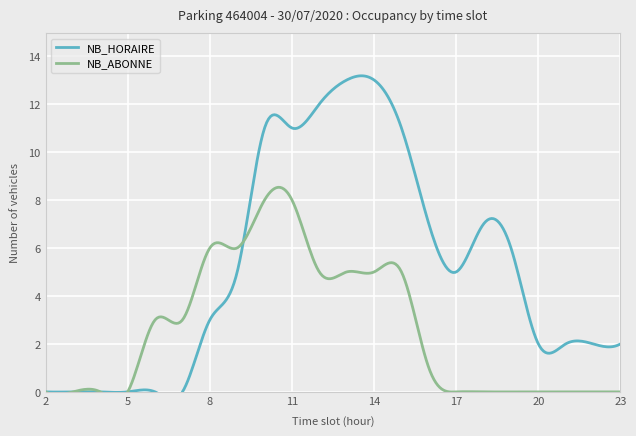

At which label does NB_ABONNE reach its peak?

10